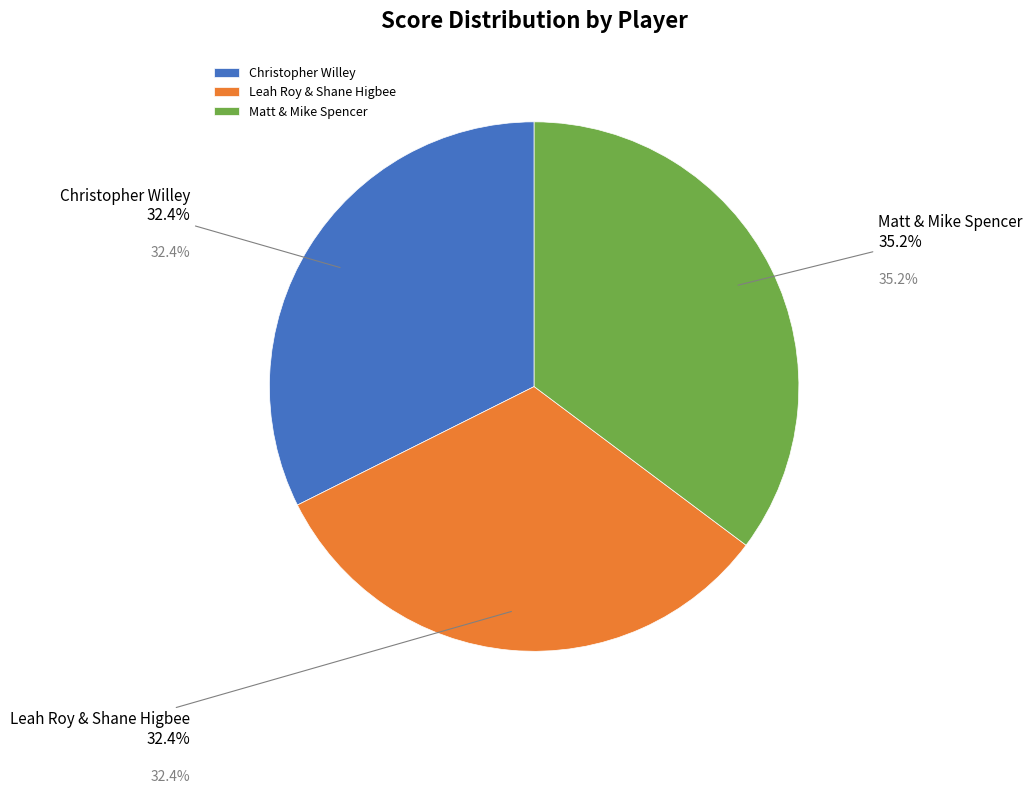

Is there any slice that represents more than half of the pie?

No